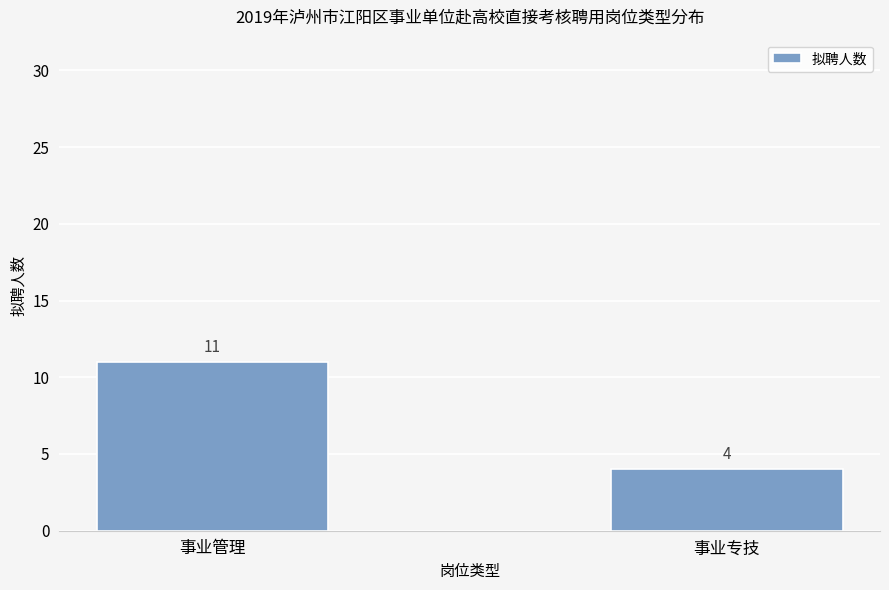

Does the chart contain stacked bars?

No